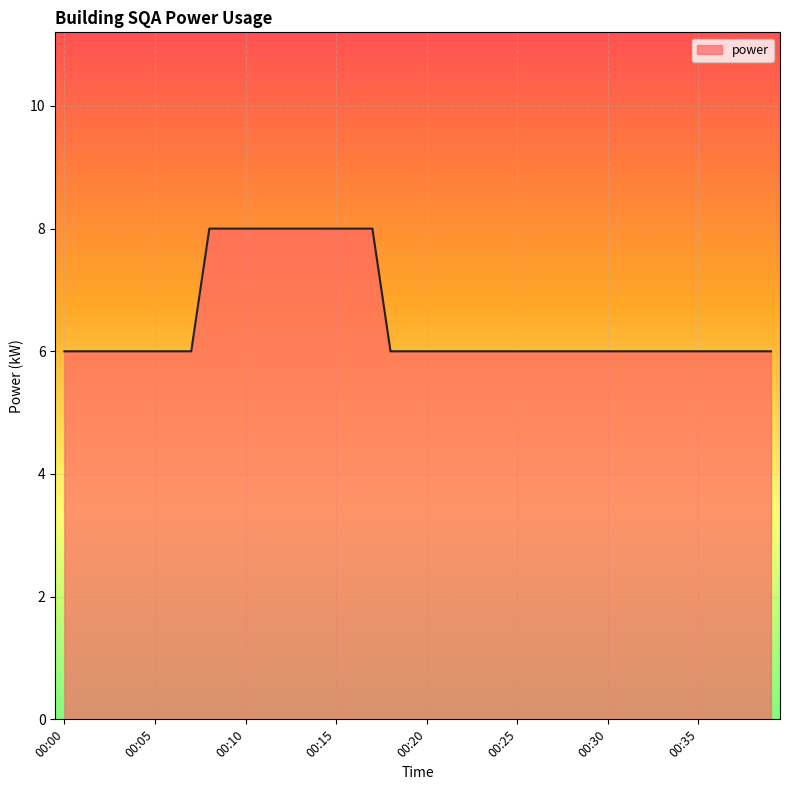

What is the greatest value displayed?

8